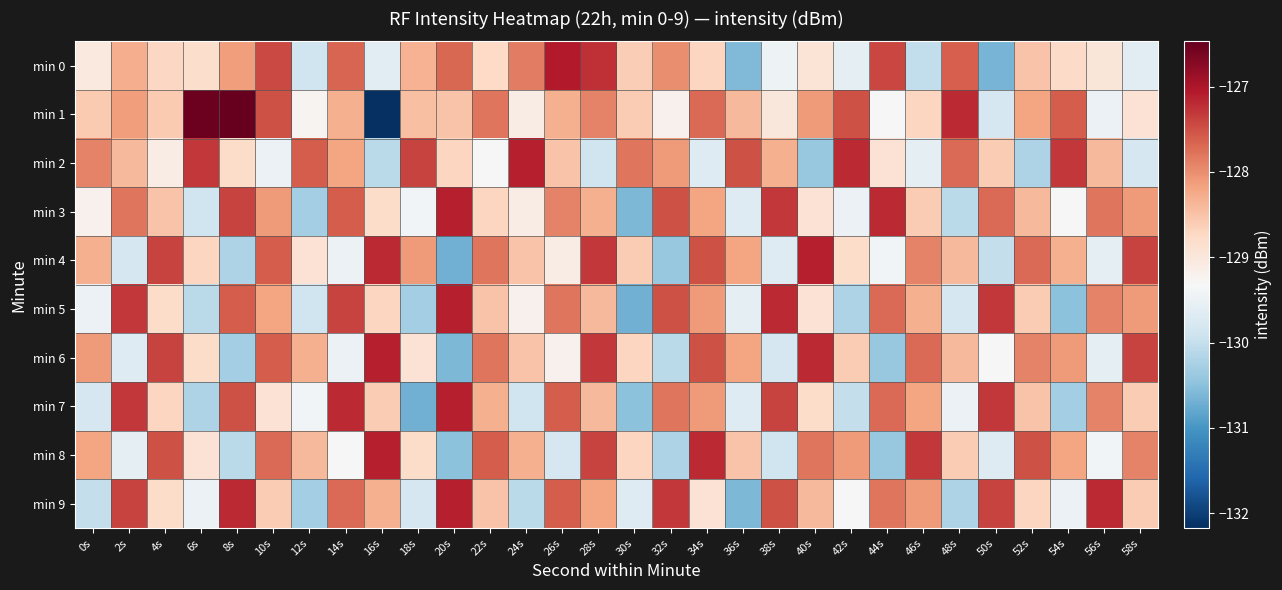

Which label corresponds to the largest value in the chart?

8s